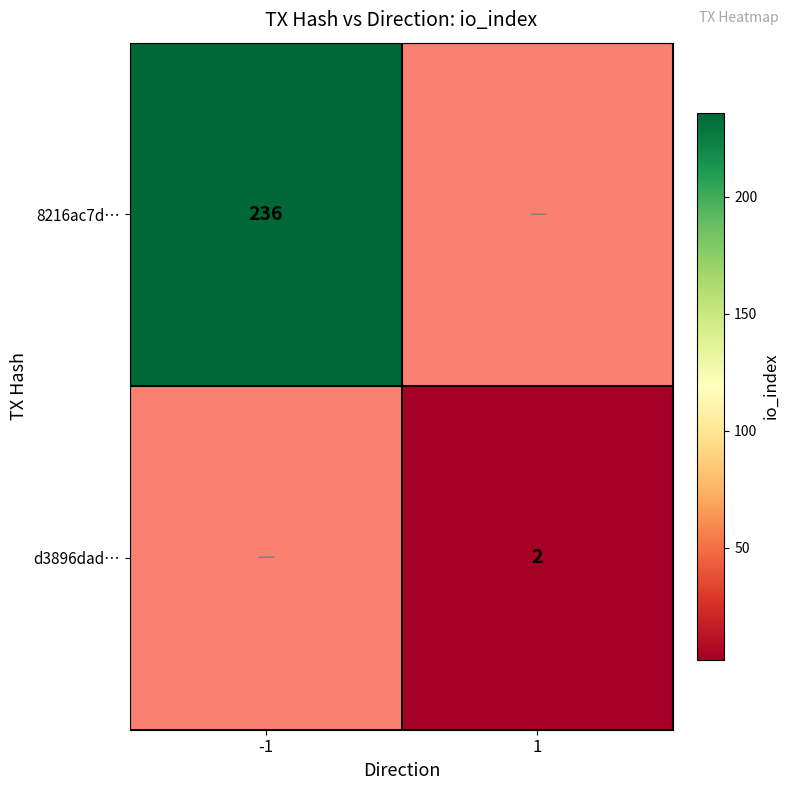

The 8216ac7d… series shows 236 at -1. True or false?

True